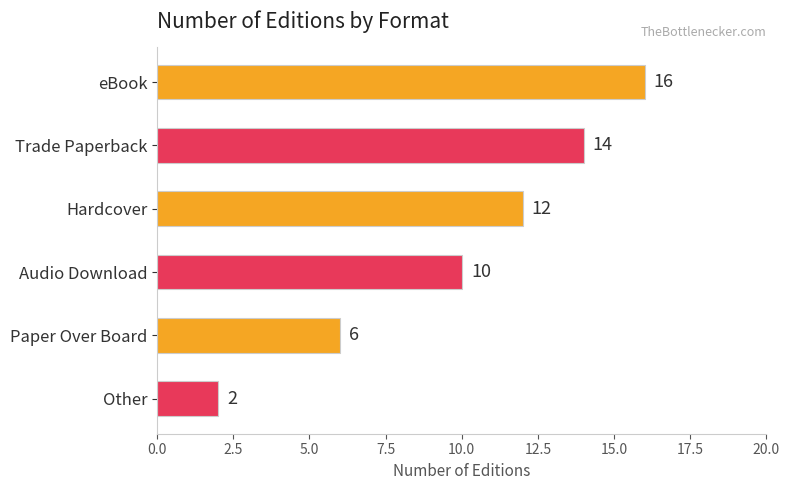

Rank the categories by value from highest to lowest.

eBook, Trade Paperback, Hardcover, Audio Download, Paper Over Board, Other